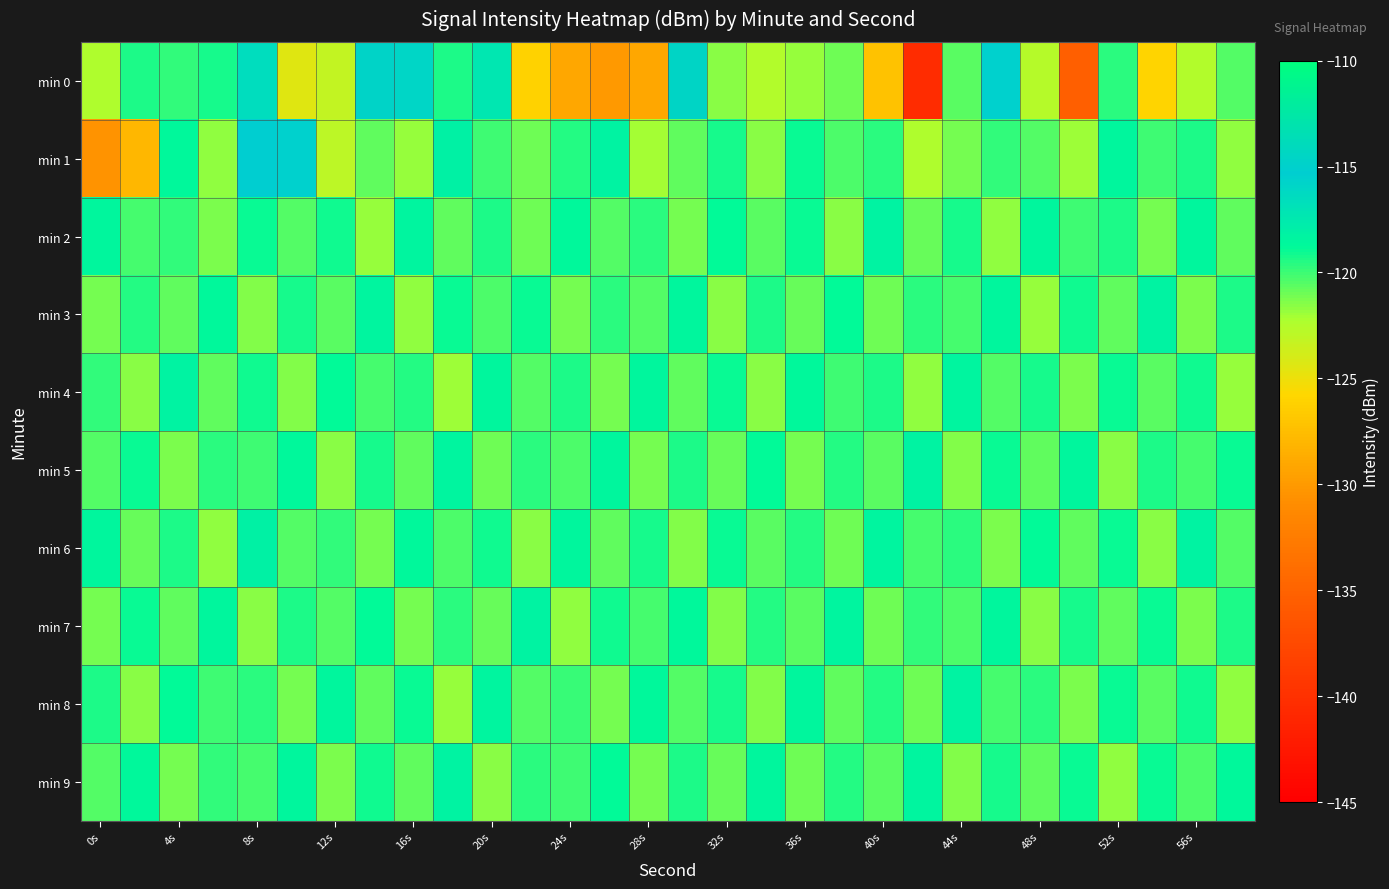

At which category is the sum across all series the highest?

8s